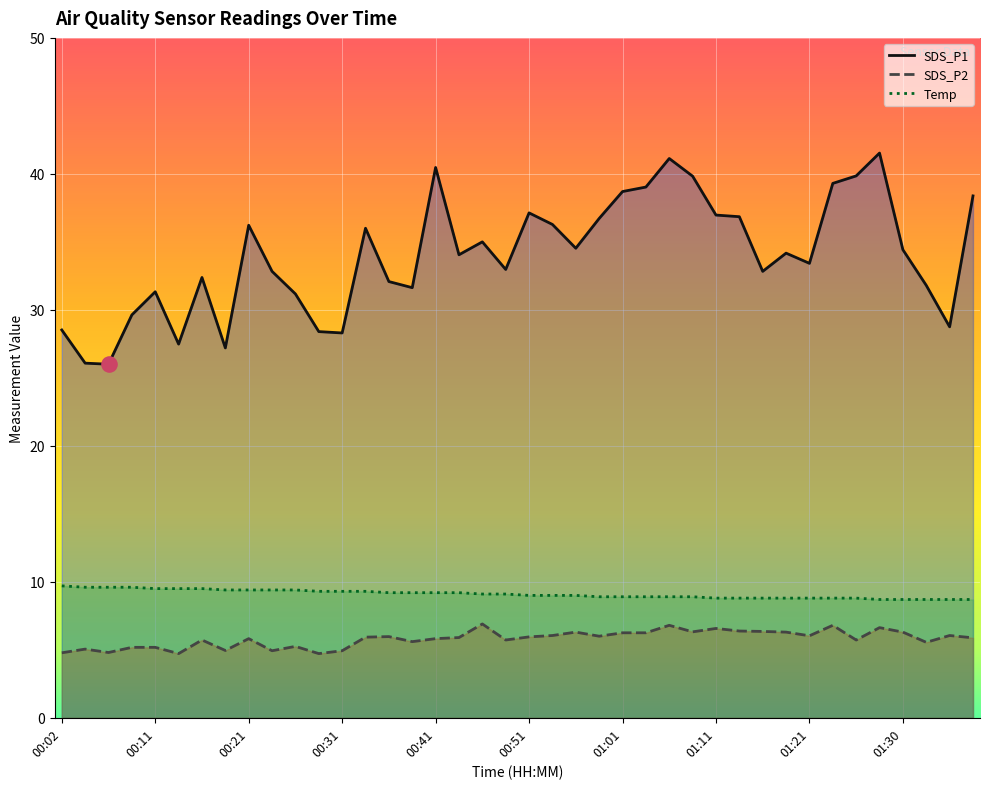

At which category is the sum across all series the highest?

01:28